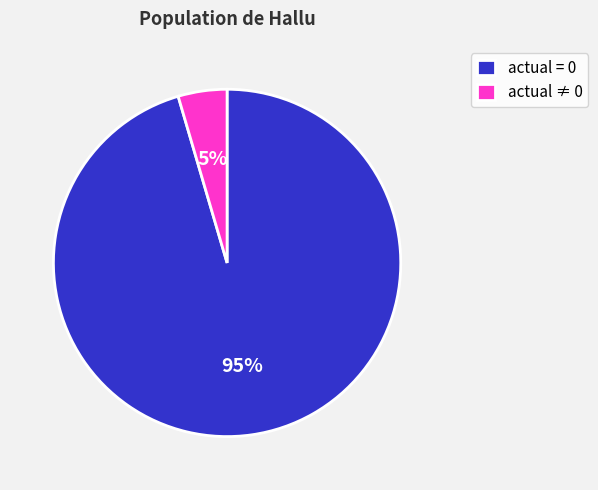

True or false: actual = 0 accounts for 95% of the total.

True